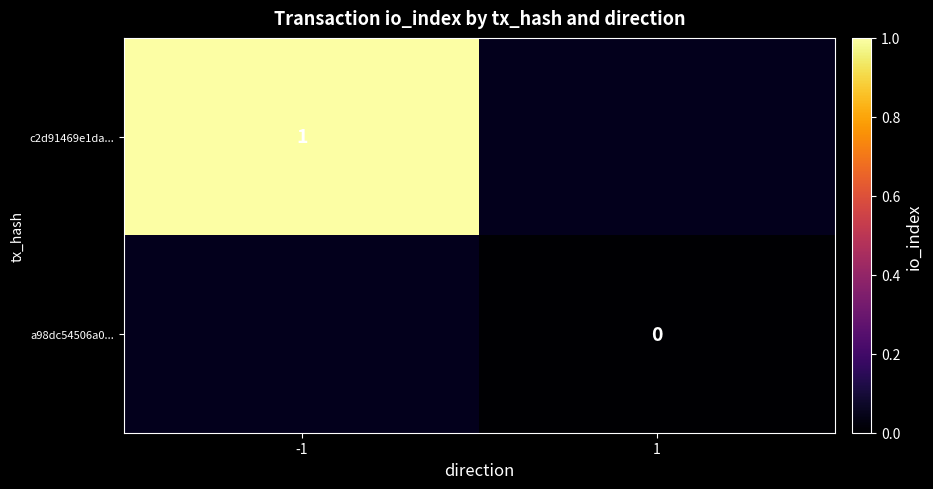

The c2d91469e1da... series shows 1 at -1. True or false?

True